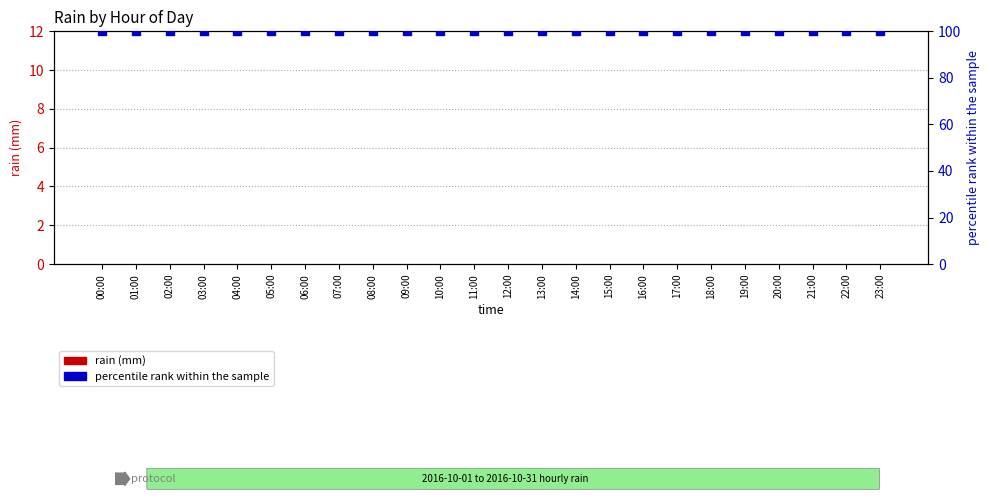

Which series has the largest total across all categories?

percentile rank within the sample